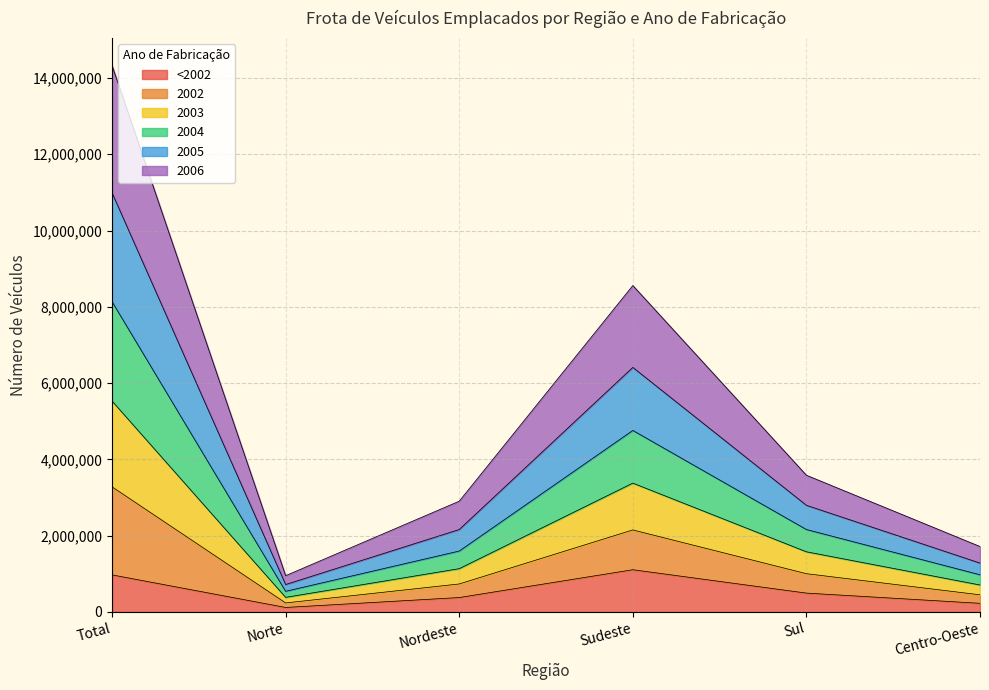

True or false: 2002 has a value of 11405660 at Sudeste.

False